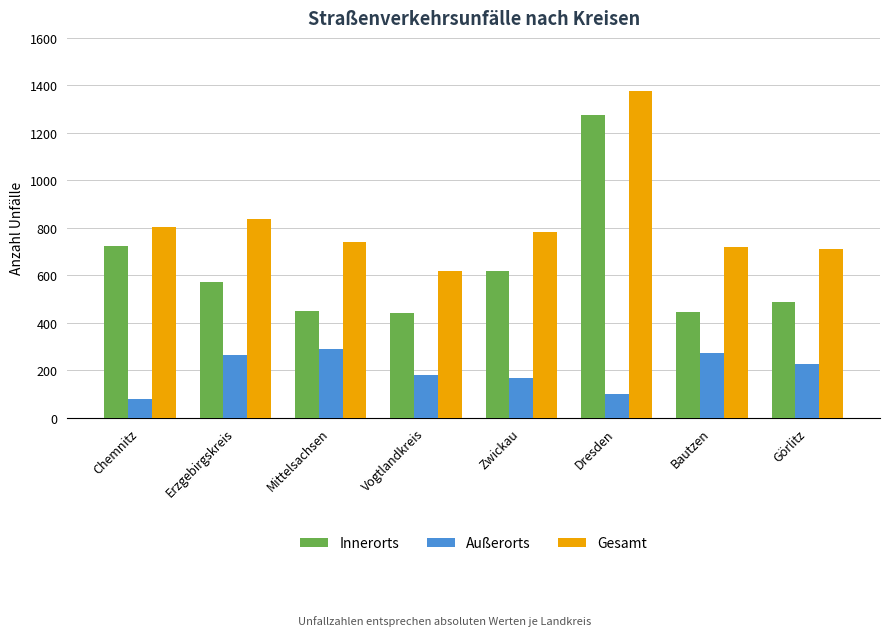

List the series in order of their peak value, highest first.

Gesamt, Innerorts, Außerorts